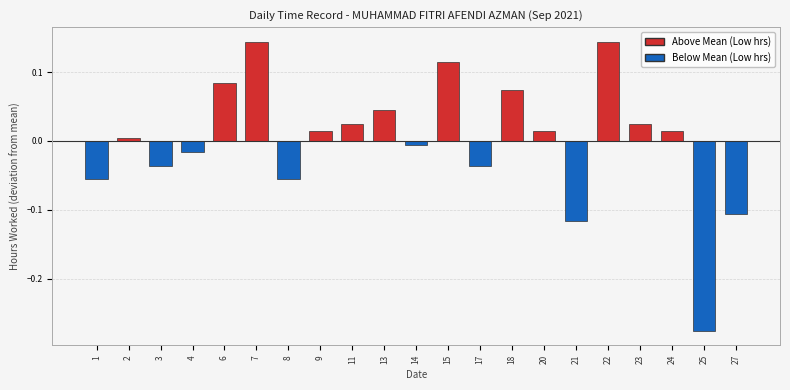

What is the difference between the maximum and second lowest values?

0.3